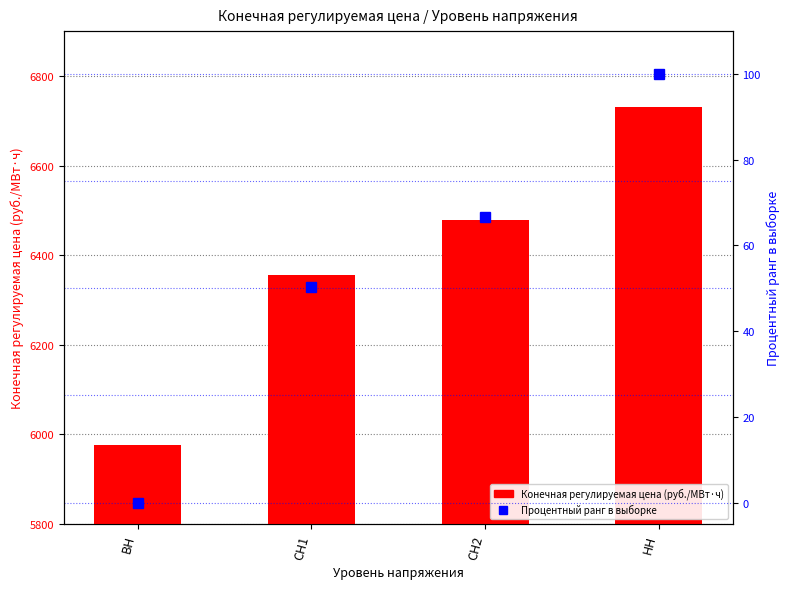

What position from the left is ВН?

1